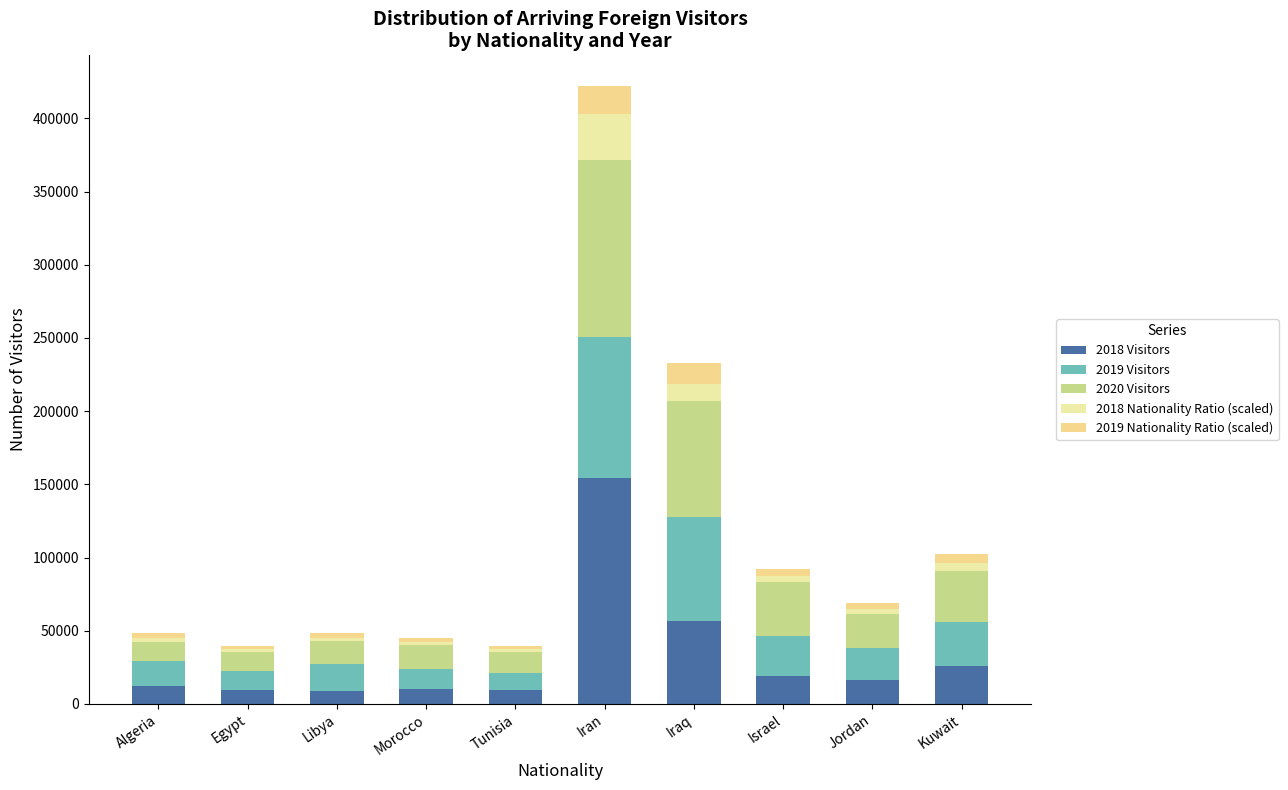

How many series are shown in this chart?

5